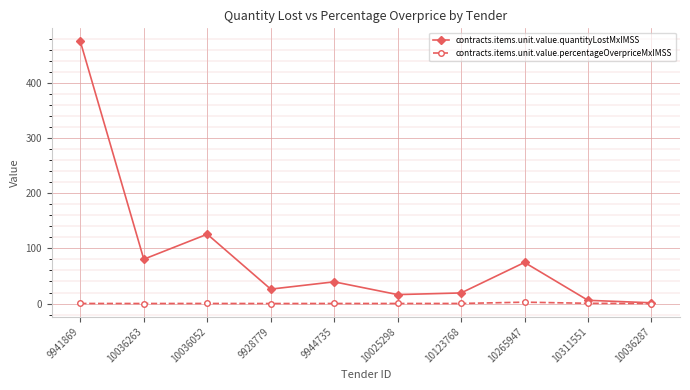

At which category does contracts.items.unit.value.quantityLostMxIMSS reach its first local peak?

10036052